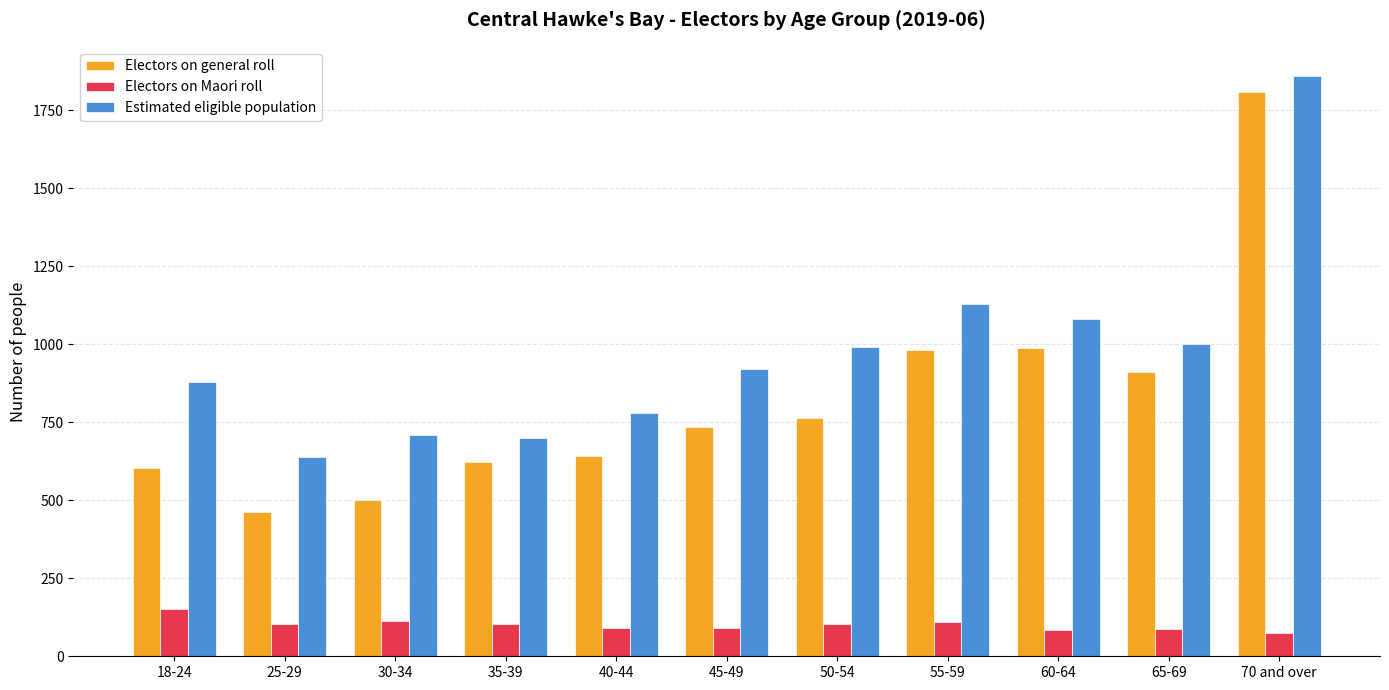

The value of Estimated eligible population at 55-59 is 1130. True or false?

True